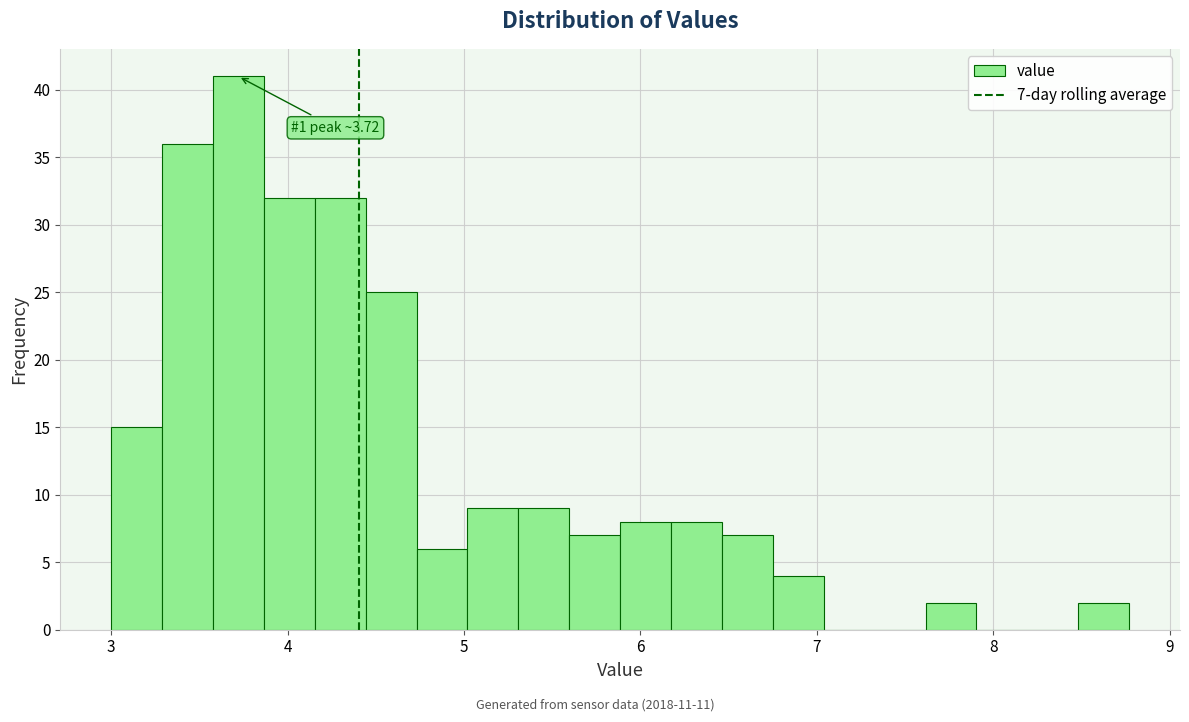

Read against the x-axis, roughly where is the centre of the tallest bar?

3.7